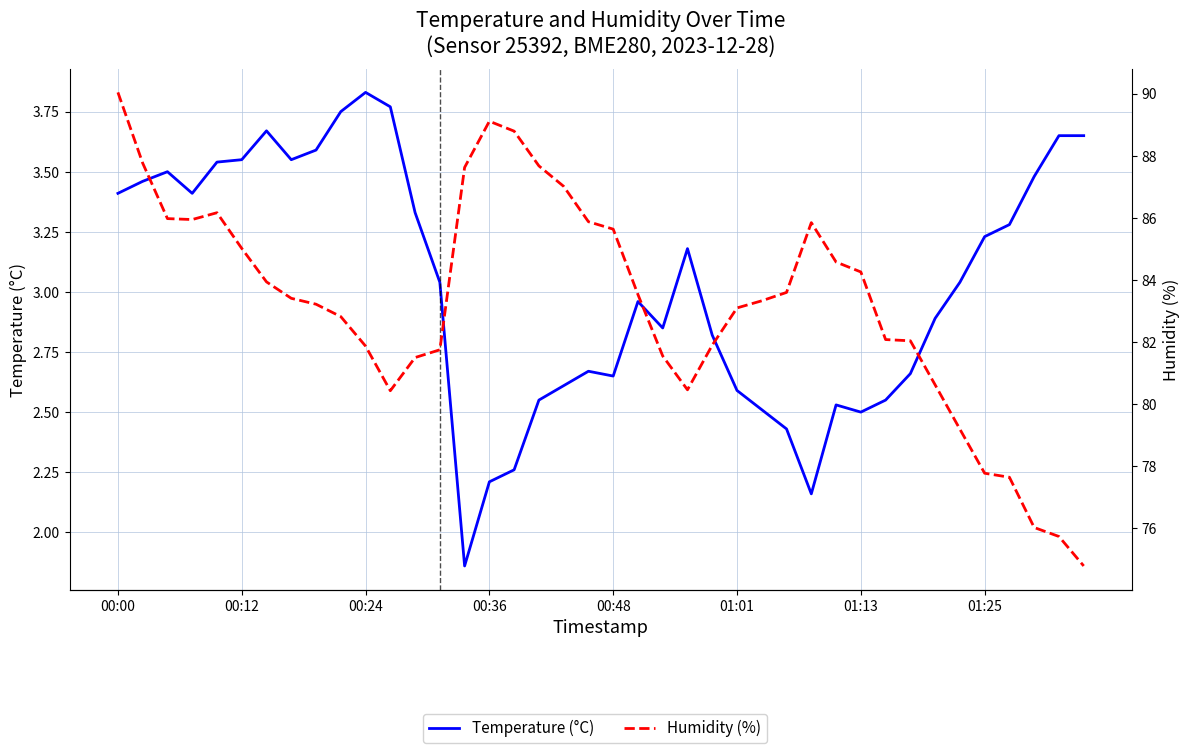

At which label is Humidity (%) closest to 82?

32